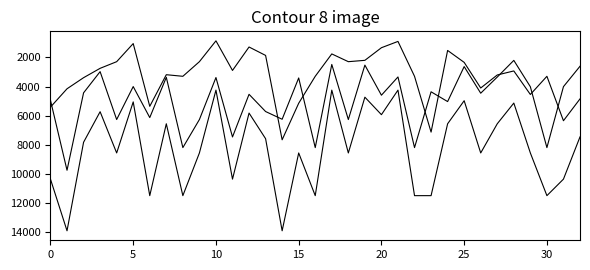

Reading right to left, extract all data points from this chart.

TOTAL PERCEPCIONES: 7455.2	10352.9	11486.2	8557.2	5133.4	6554.3	8557.2	4971.9	6554.3	11486.2	11486.2	4245.0	5929.9	4729.6	8557.2	4245.0	11486.2	8557.2	13896.8	7578.1	5818.9	10352.9	4245.0	8557.2	11486.2	6554.3	11486.2	5052.6	8557.2	5726.9	7823.8	13896.8	10352.9
TOTAL DEDUCCIONES: 4847.2	6345.5	3296.8	4543.6	2929.0	3206.3	4100.6	2341.7	1523.1	7125.8	3296.8	903.4	1335.7	2201.2	2293.6	1760.8	3296.8	5146.6	7652.8	1863.9	1286.5	2894.5	863.0	2293.6	3296.8	3187.3	5357.6	1051.2	2293.6	2749.8	3392.0	4152.9	5411.1
NETO: 2608.0	4007.4	8189.4	4013.6	2204.4	3348.0	4456.6	2630.2	5031.2	4360.4	8189.4	3341.6	4594.2	2528.4	6263.6	2484.2	8189.4	3410.6	6244.0	5714.2	4532.4	7458.4	3382.0	6263.6	8189.4	3367.0	6128.6	4001.4	6263.6	2977.2	4431.8	9743.8	4941.8